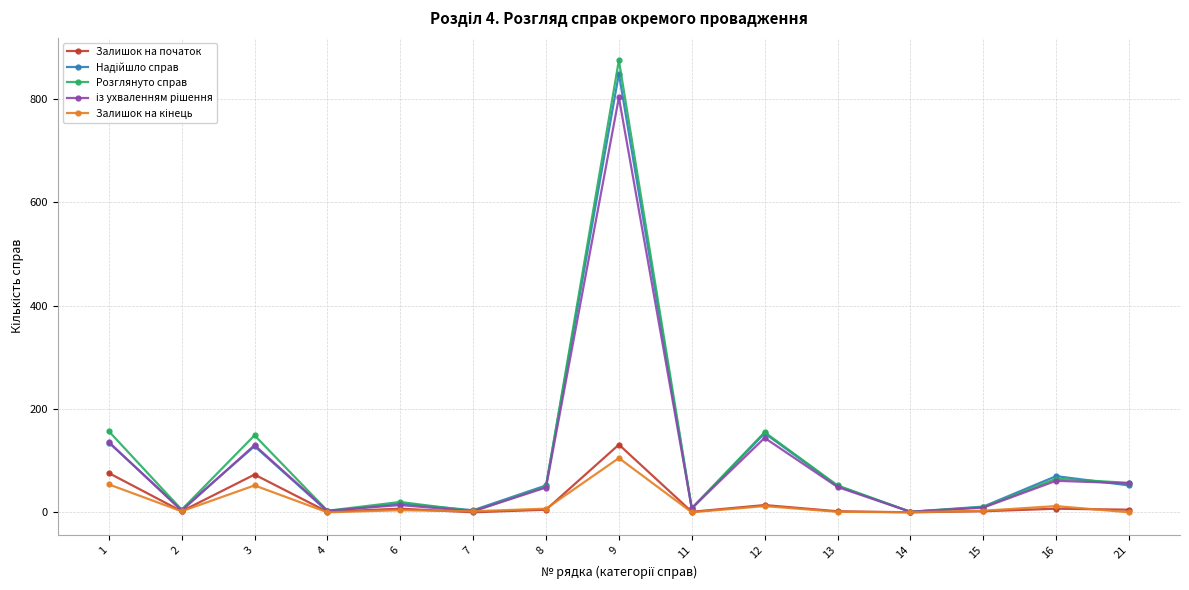

How many distinct data groups are displayed?

5